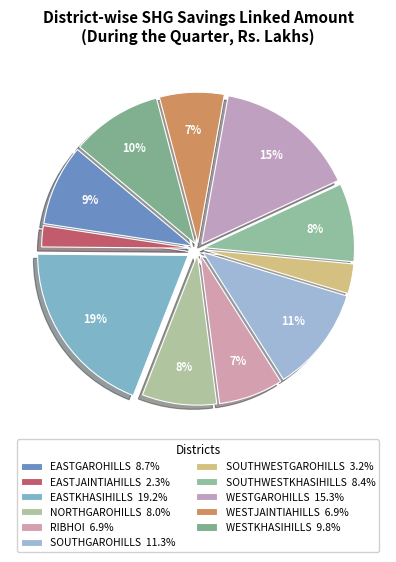

To the nearest percent, what is the average slice percentage?

9%